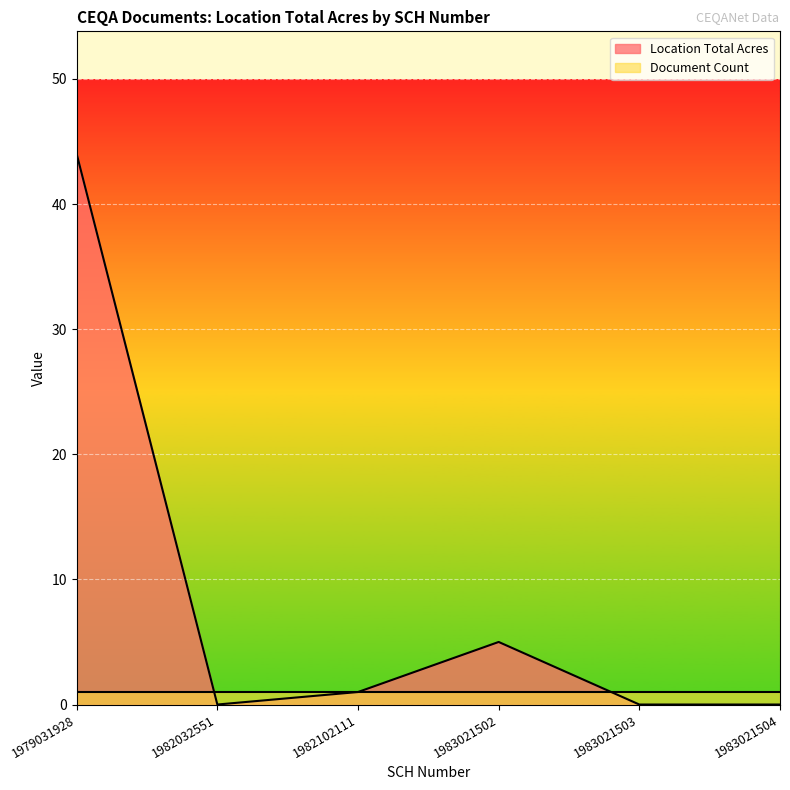

Between 1983021504 and 1982032551, which is larger?

1983021504